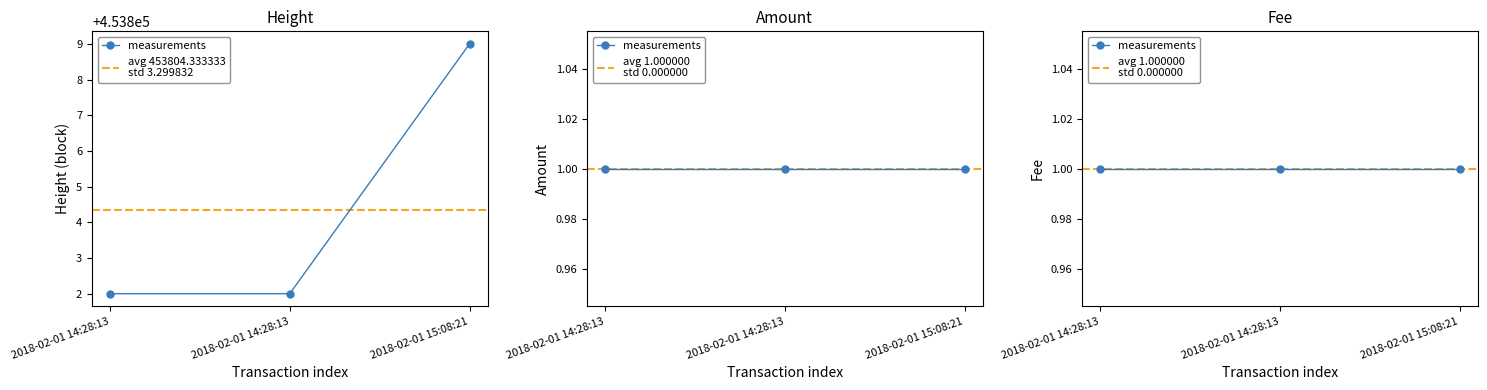

What is the value of the Fee point at the 3rd from the left?

1